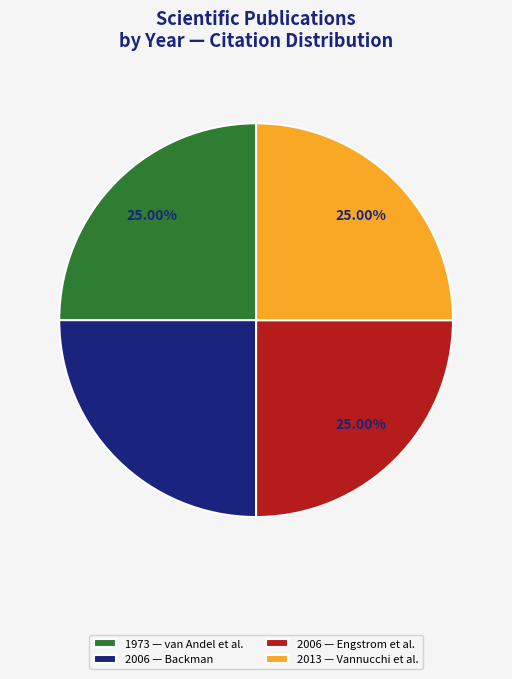

Does 1973 — van Andel et al. account for over 50% of the chart?

No